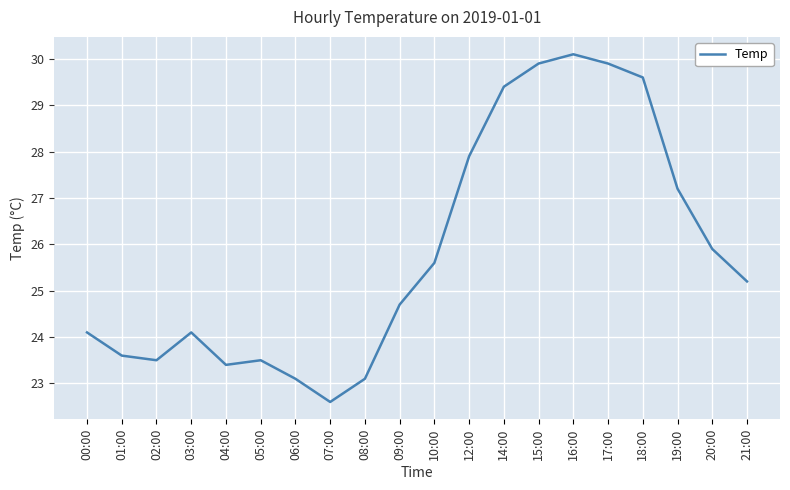

True or false: there are more than 2 points higher than both neighbors.

True